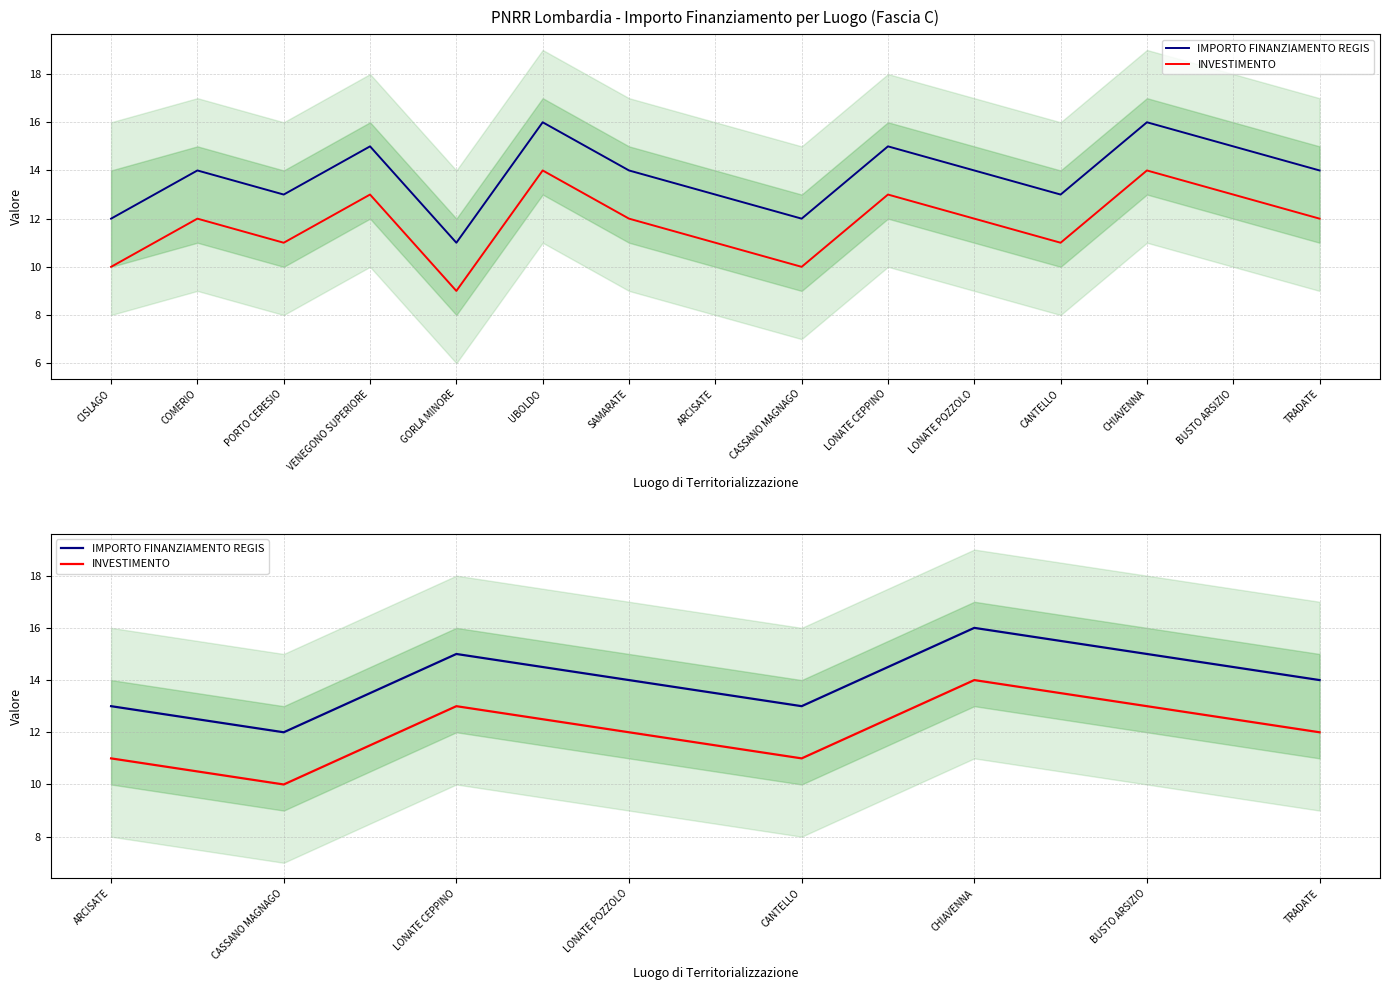

True or false: IMPORTO FINANZIAMENTO REGIS and INVESTIMENTO cross at least once.

False